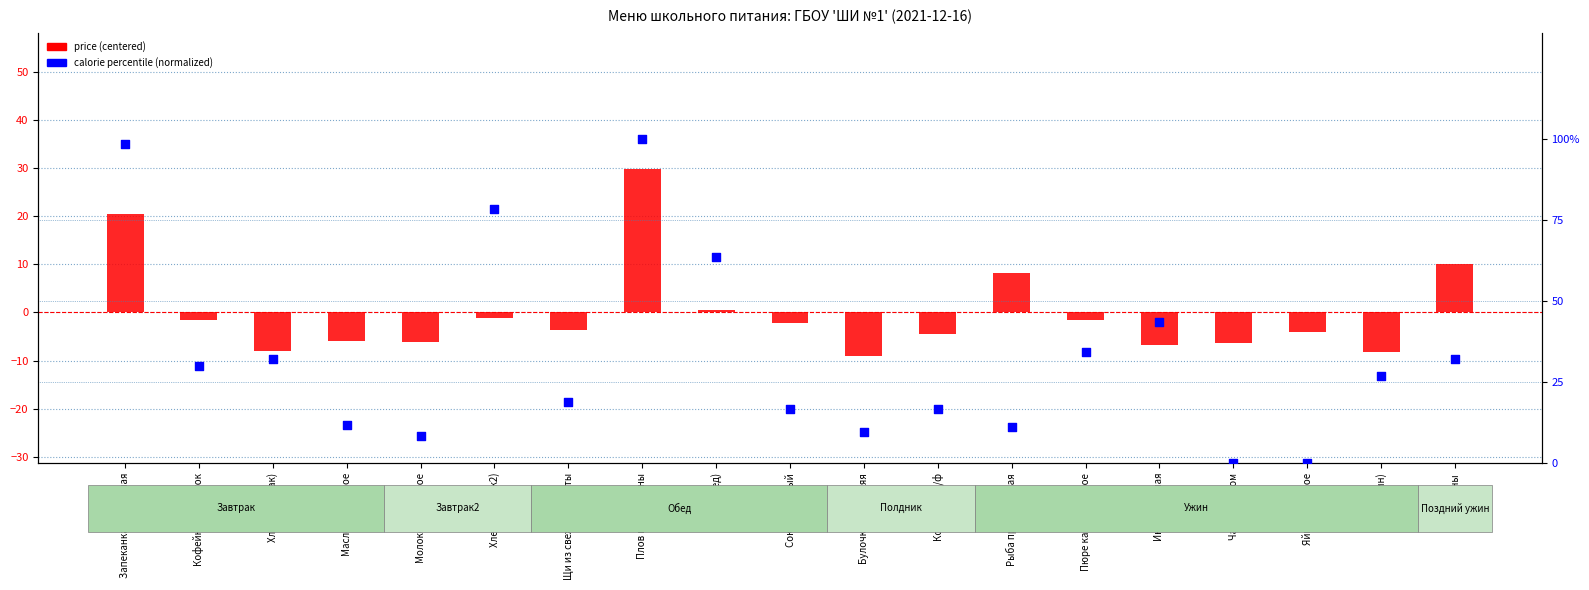

At how many categories does at least one series exceed -7?

19